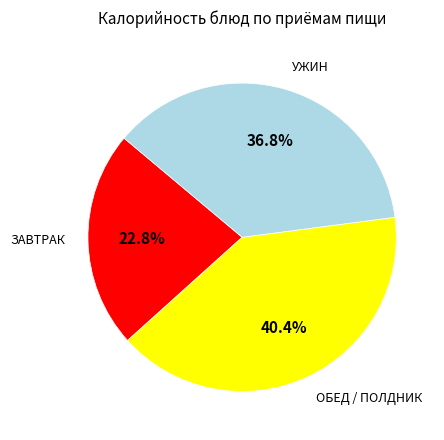

Is there any slice that represents more than half of the pie?

No